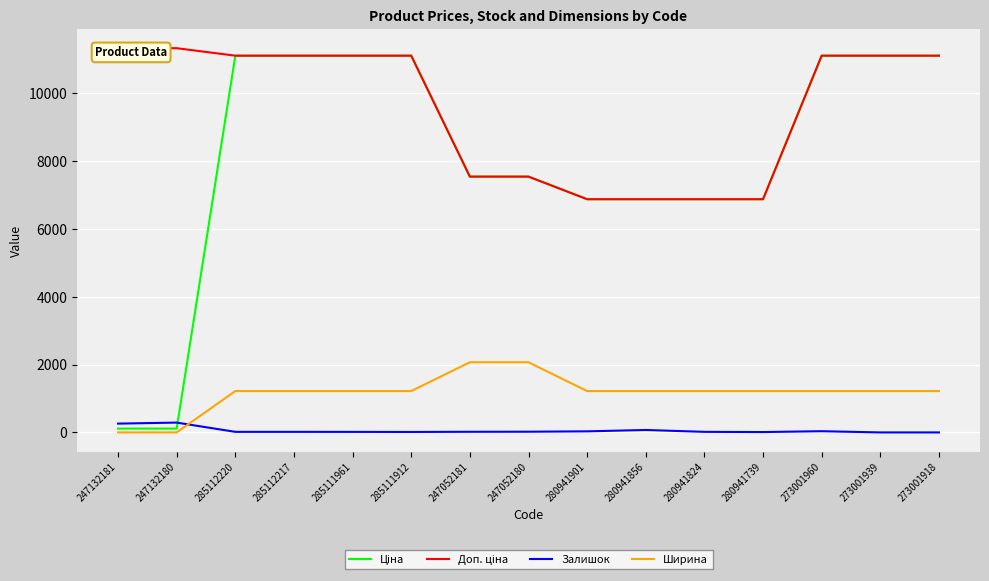

How many intersections are there between Залишок and Ширина?

1